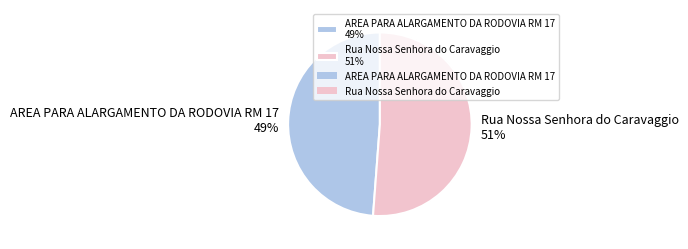

Does Rua Nossa Senhora do Caravaggio account for over 50% of the chart?

Yes